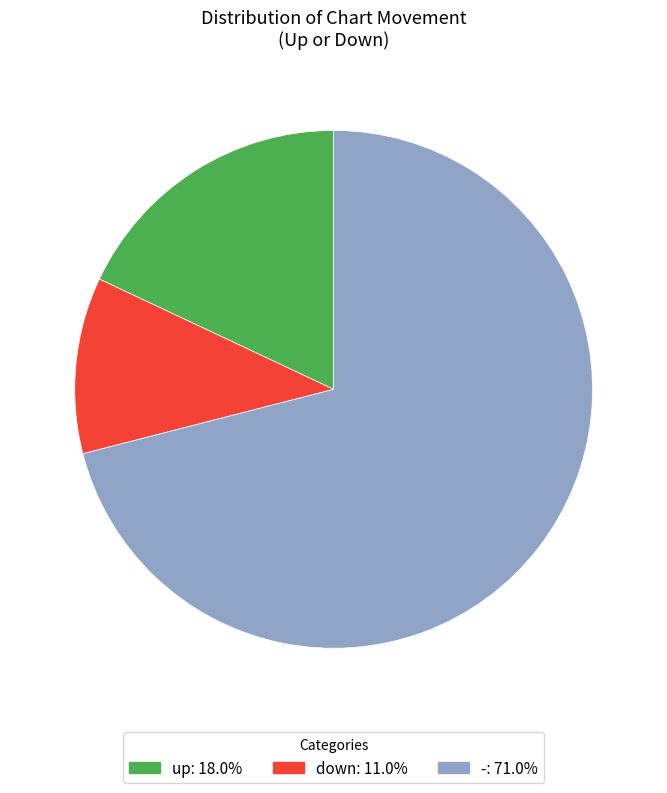

Which category accounts for the majority?

-